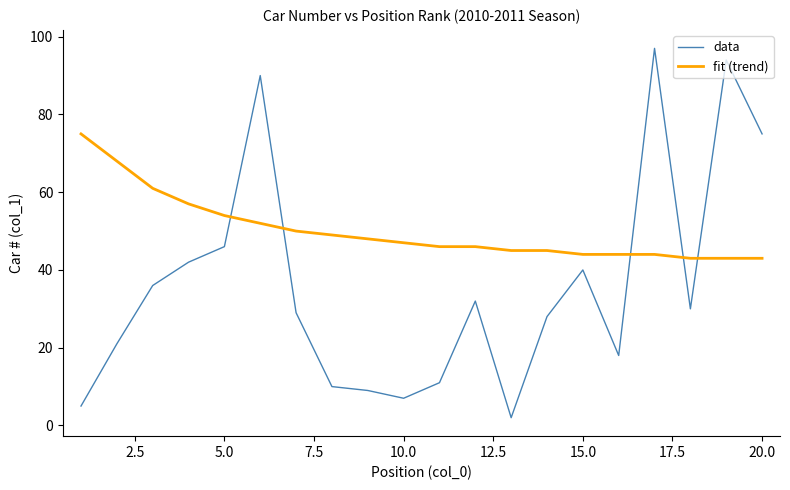

What is the difference between the maximum and minimum values in the data series?

95